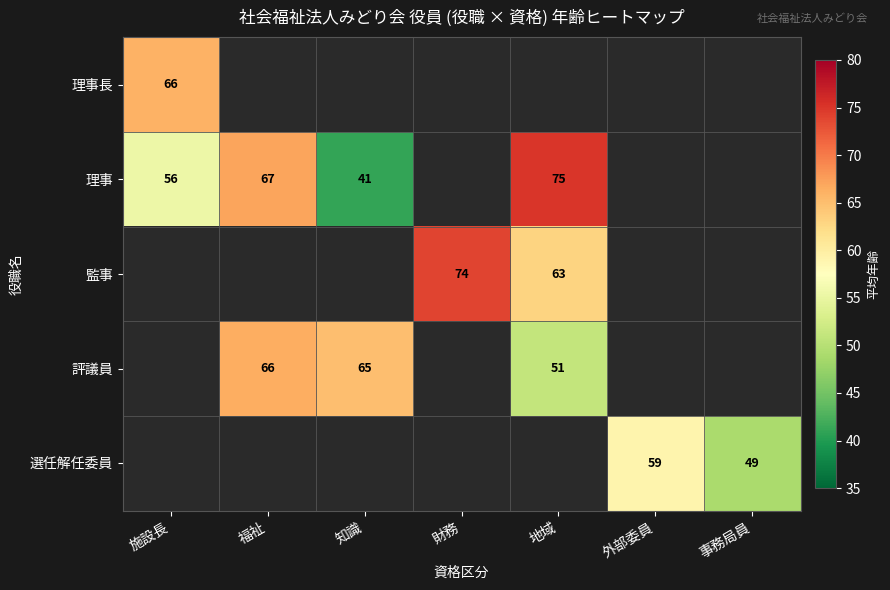

The value of 理事 at 福祉 is 67. True or false?

True